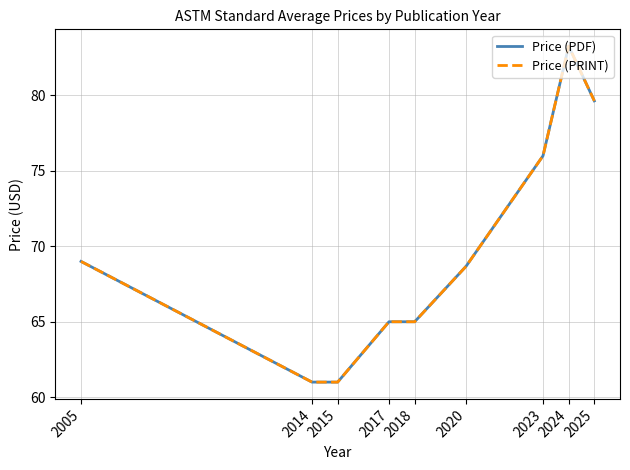

At which category is the sum across all series the highest?

2024